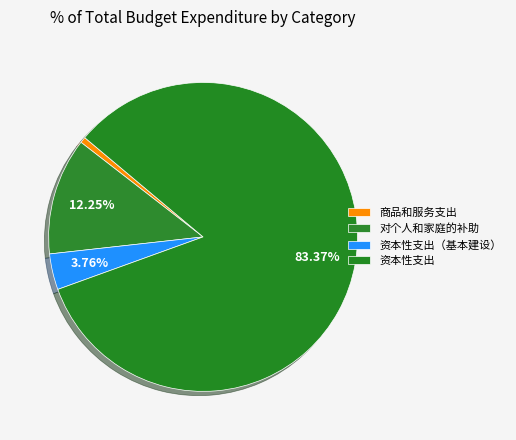

How many segments does this pie chart have?

4